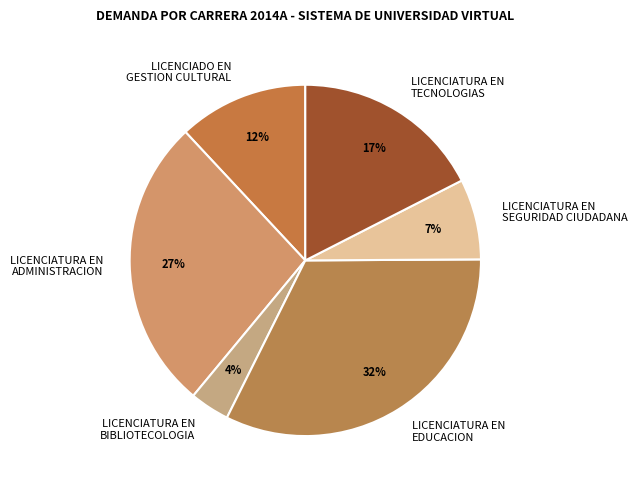

What is the largest slice in the pie chart?

LICENCIATURA EN EDUCACION